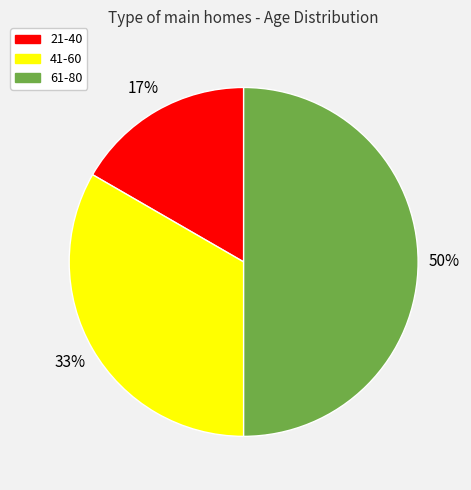

How many slices are in this pie chart?

3